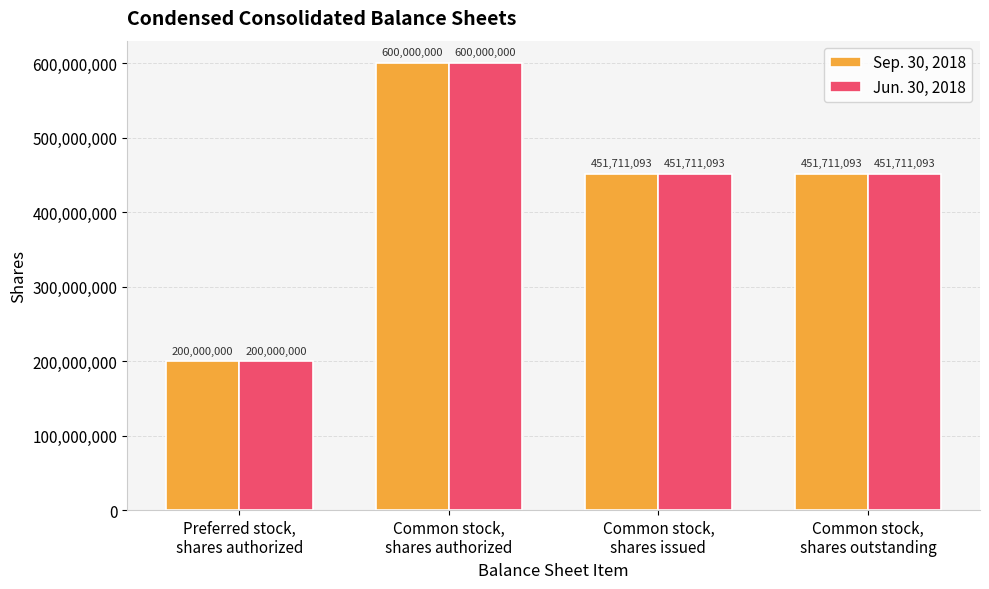

Count the Sep. 30, 2018 values in the range 451711093 to 600000000.

3